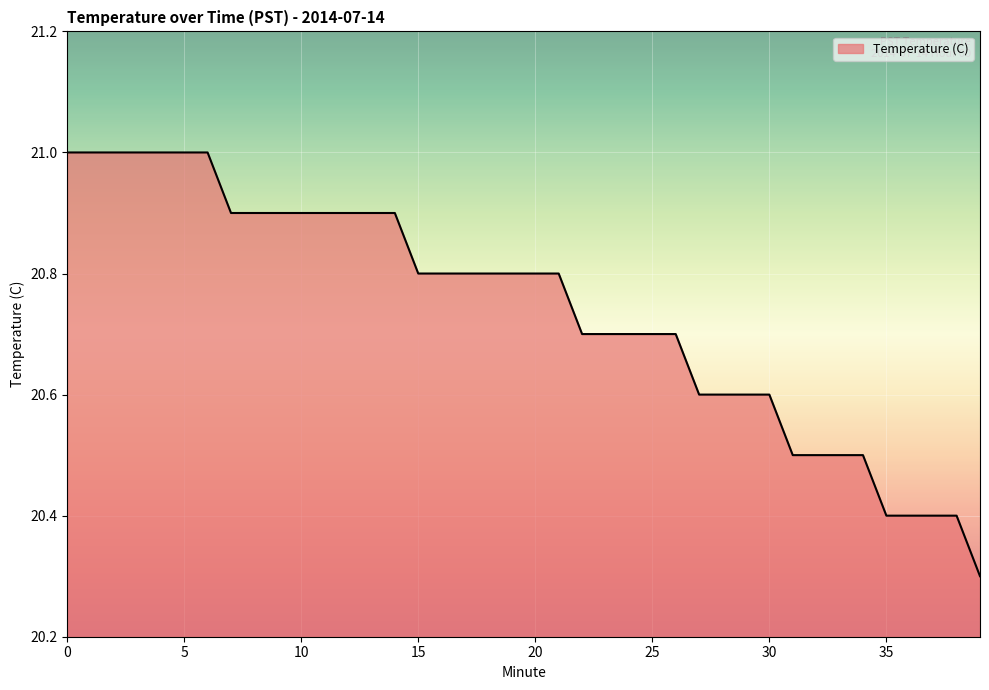

What is the difference between the maximum and minimum values?

0.7